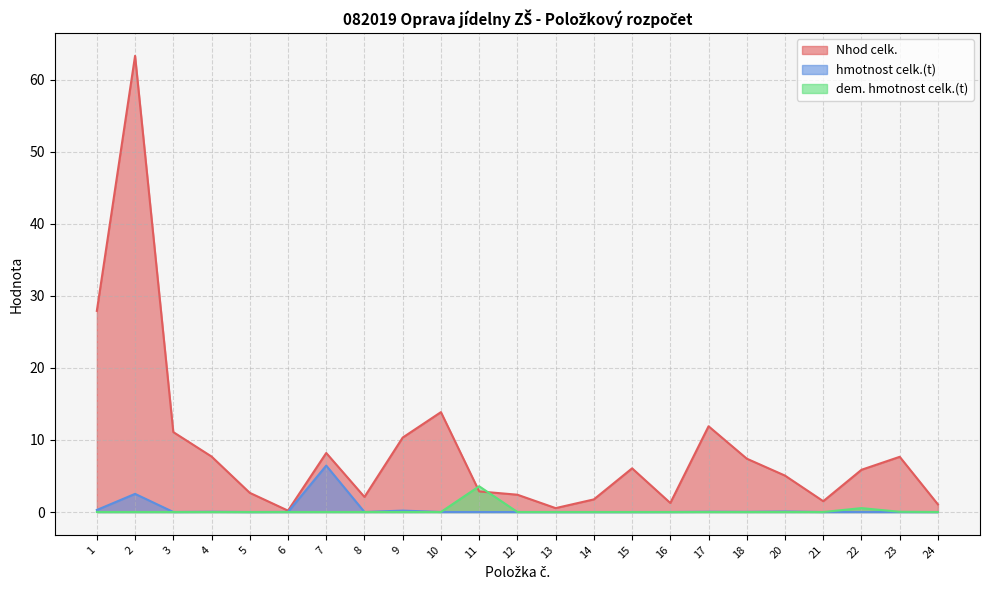

Is it true that Nhod celk. equals 23.3 at 10?

False